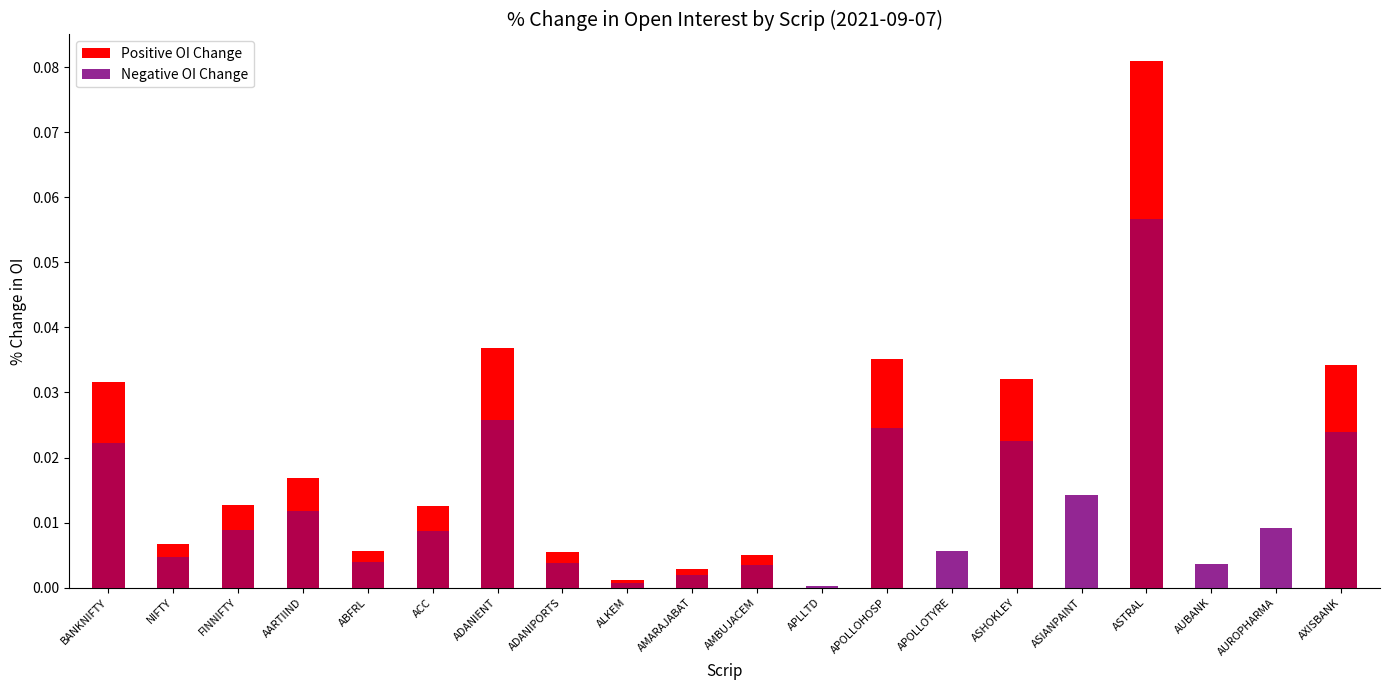

What is the label of the 17th bar from the left?

ASTRAL